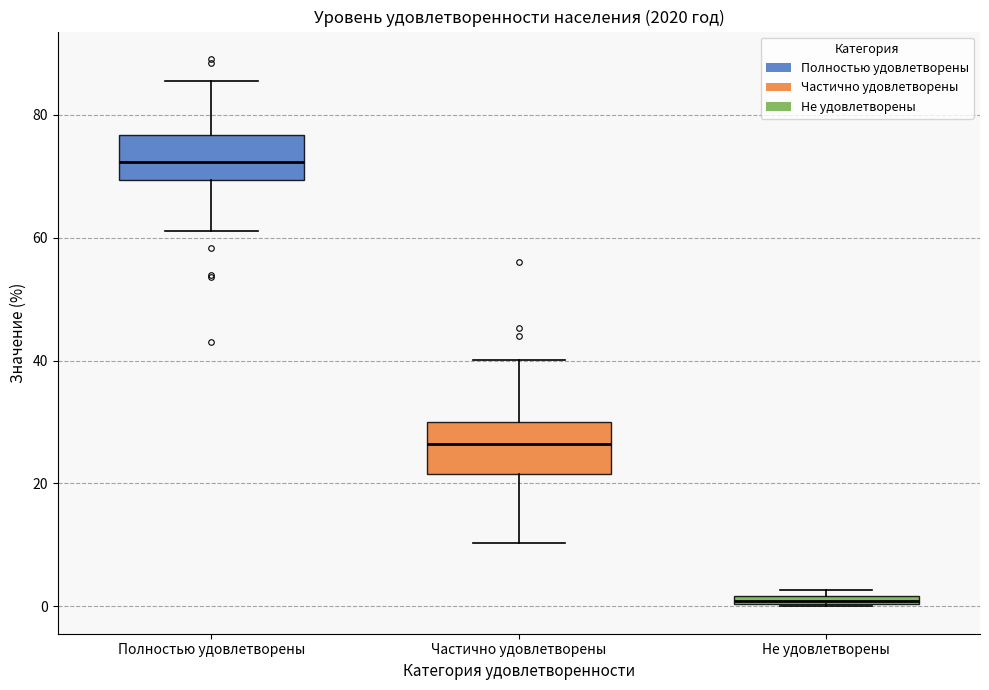

Which box has the lowest median line?

Не удовлетворены